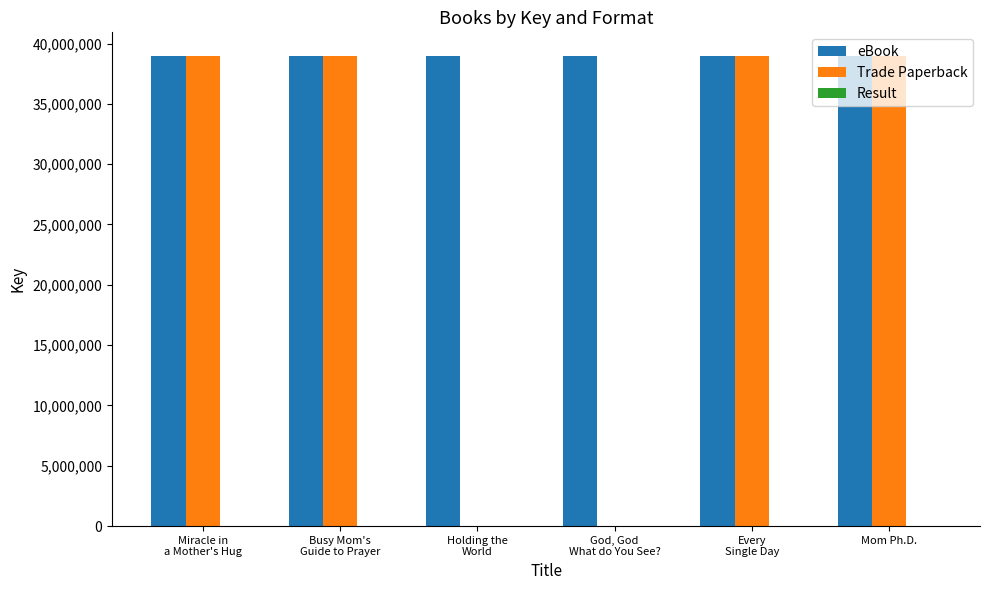

Which series has the largest total across all categories?

eBook